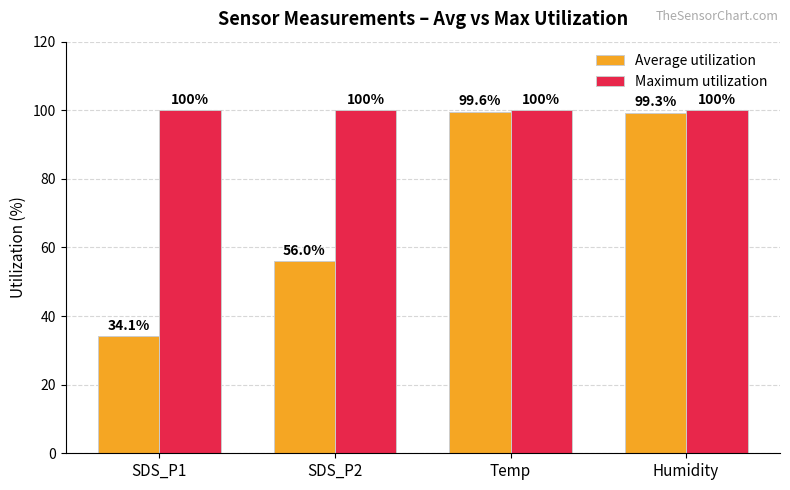

How many categories are shown in the chart?

4